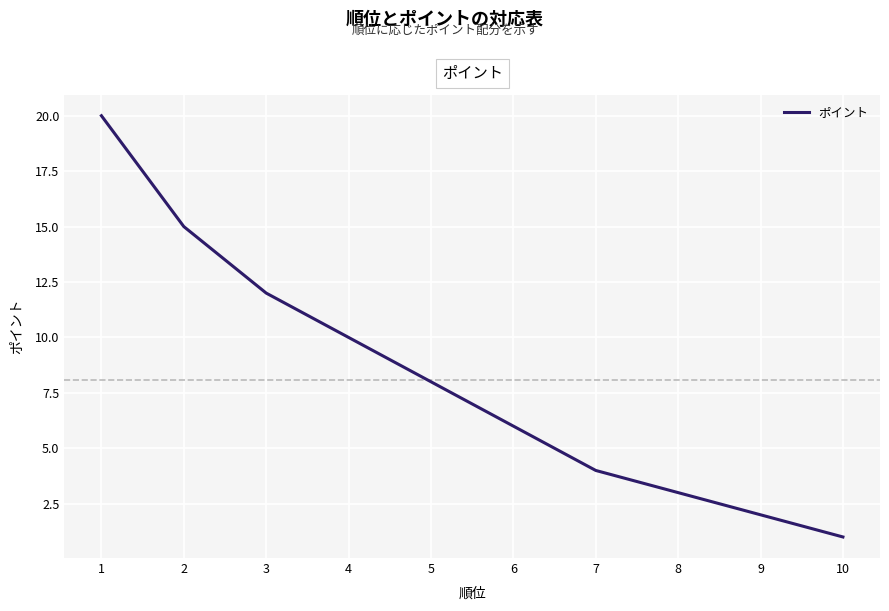

True or false: the data shows 10 at 6.

False